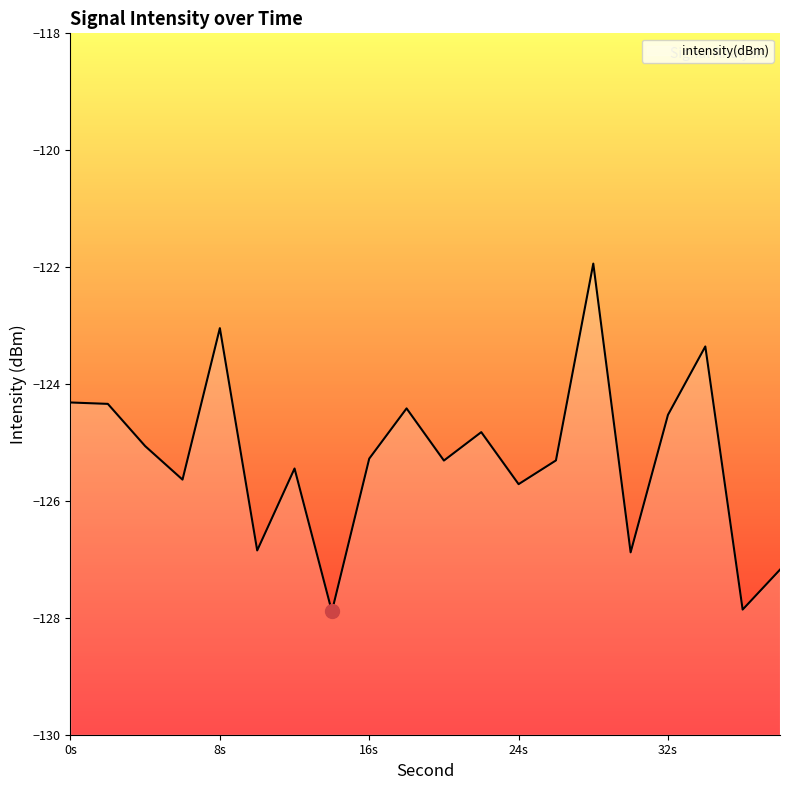

Which has a higher value, 26 or 20?

26